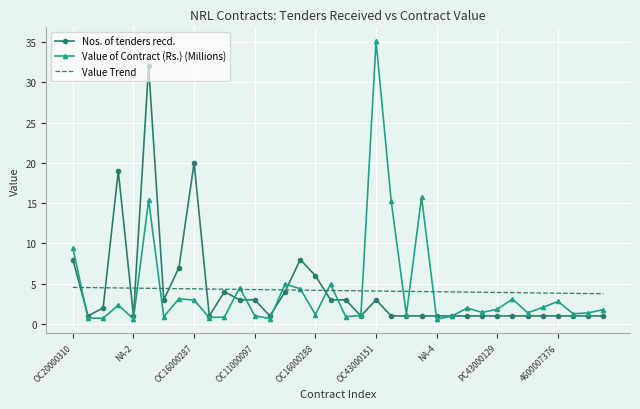

What is the greatest value displayed?

35.1